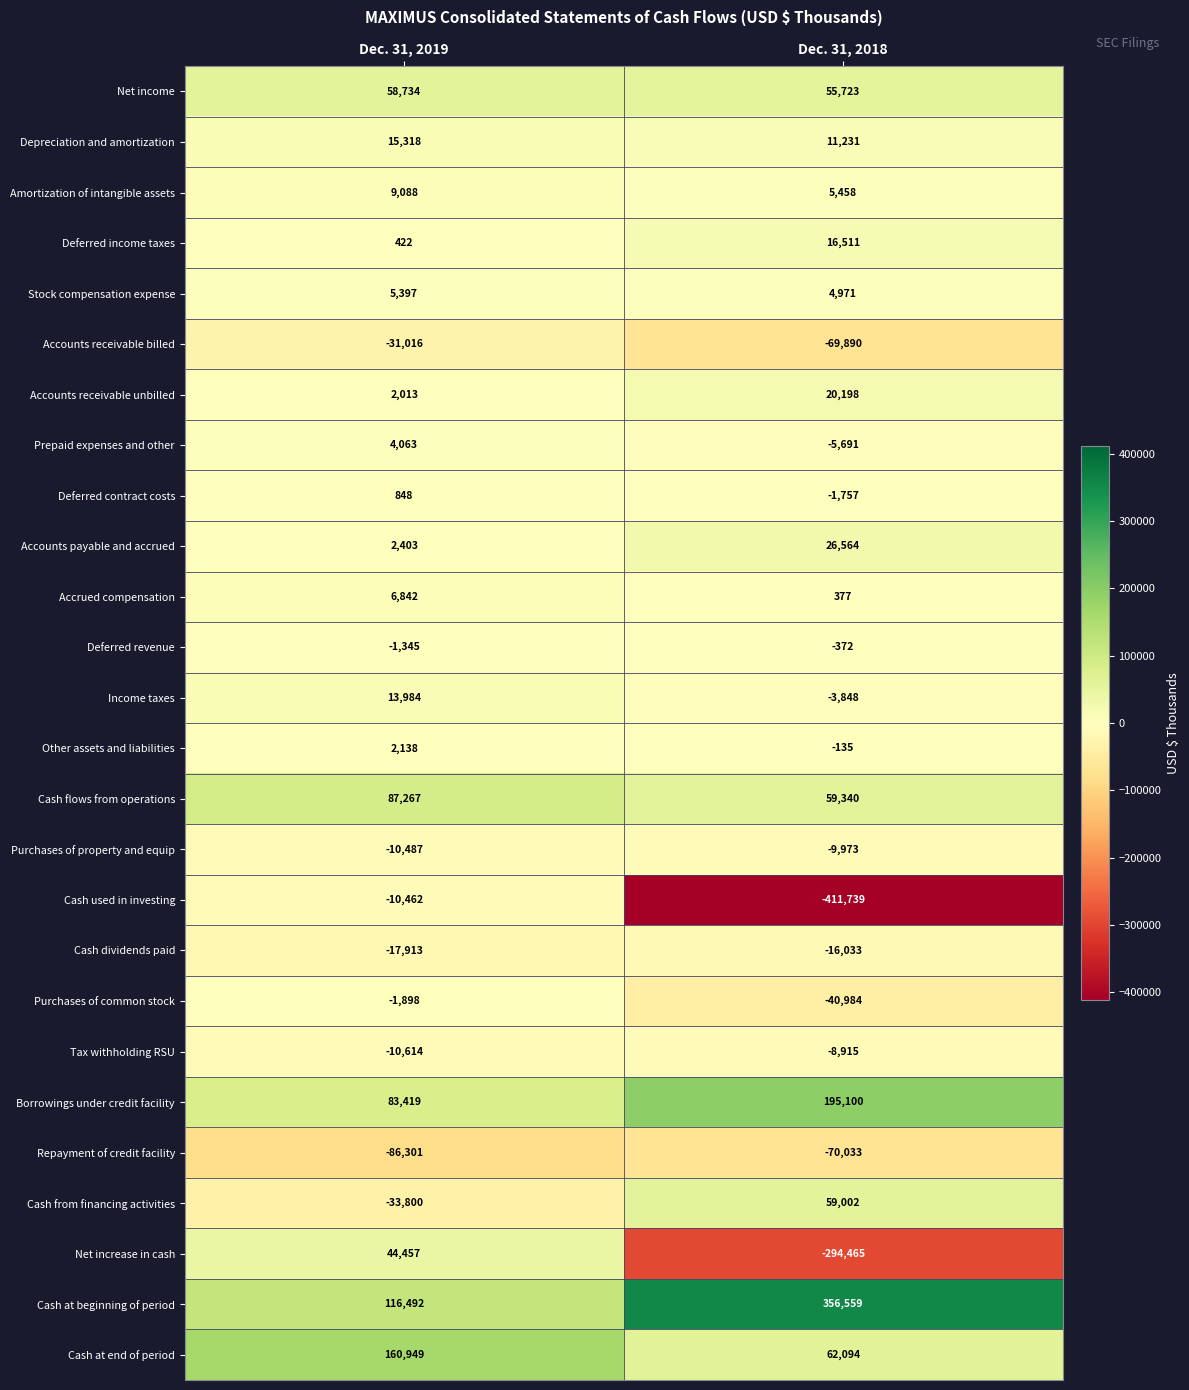

What is the difference between the highest and lowest values at Dec. 31, 2019?

247250